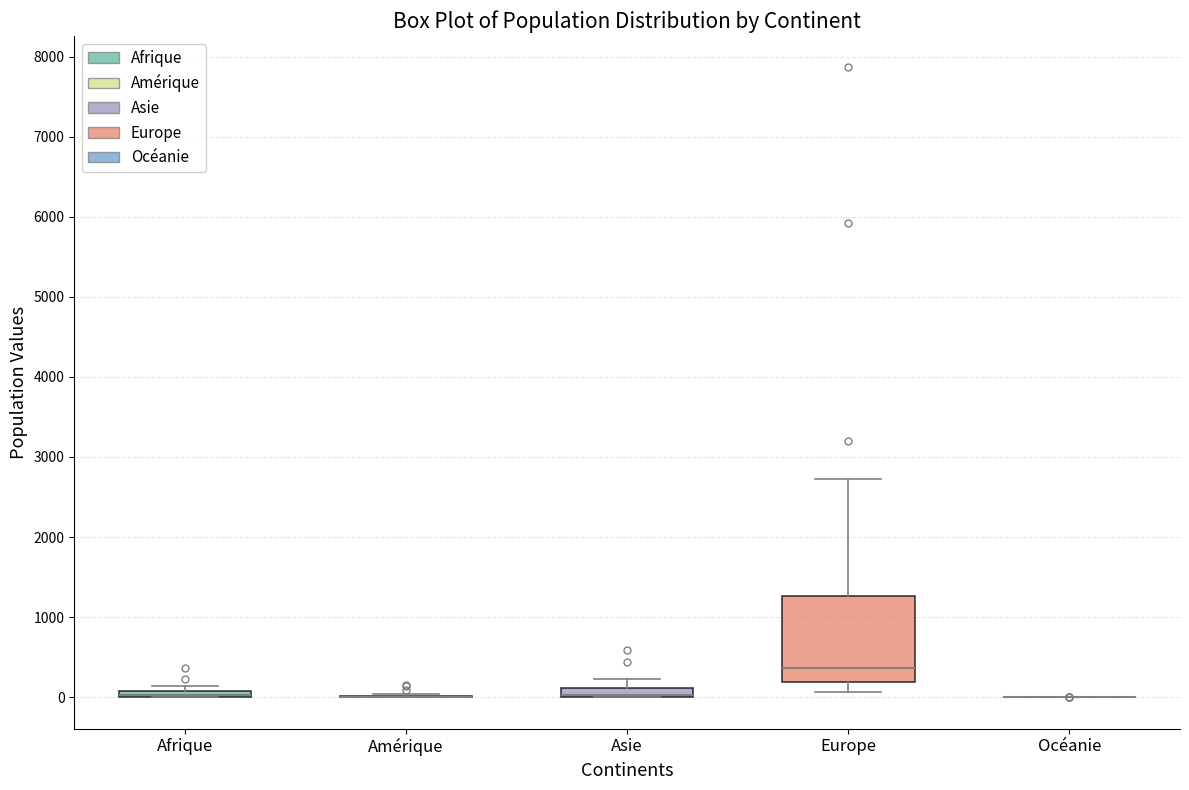

Comparing the boxes themselves (not the whiskers), which one is the tallest?

Europe